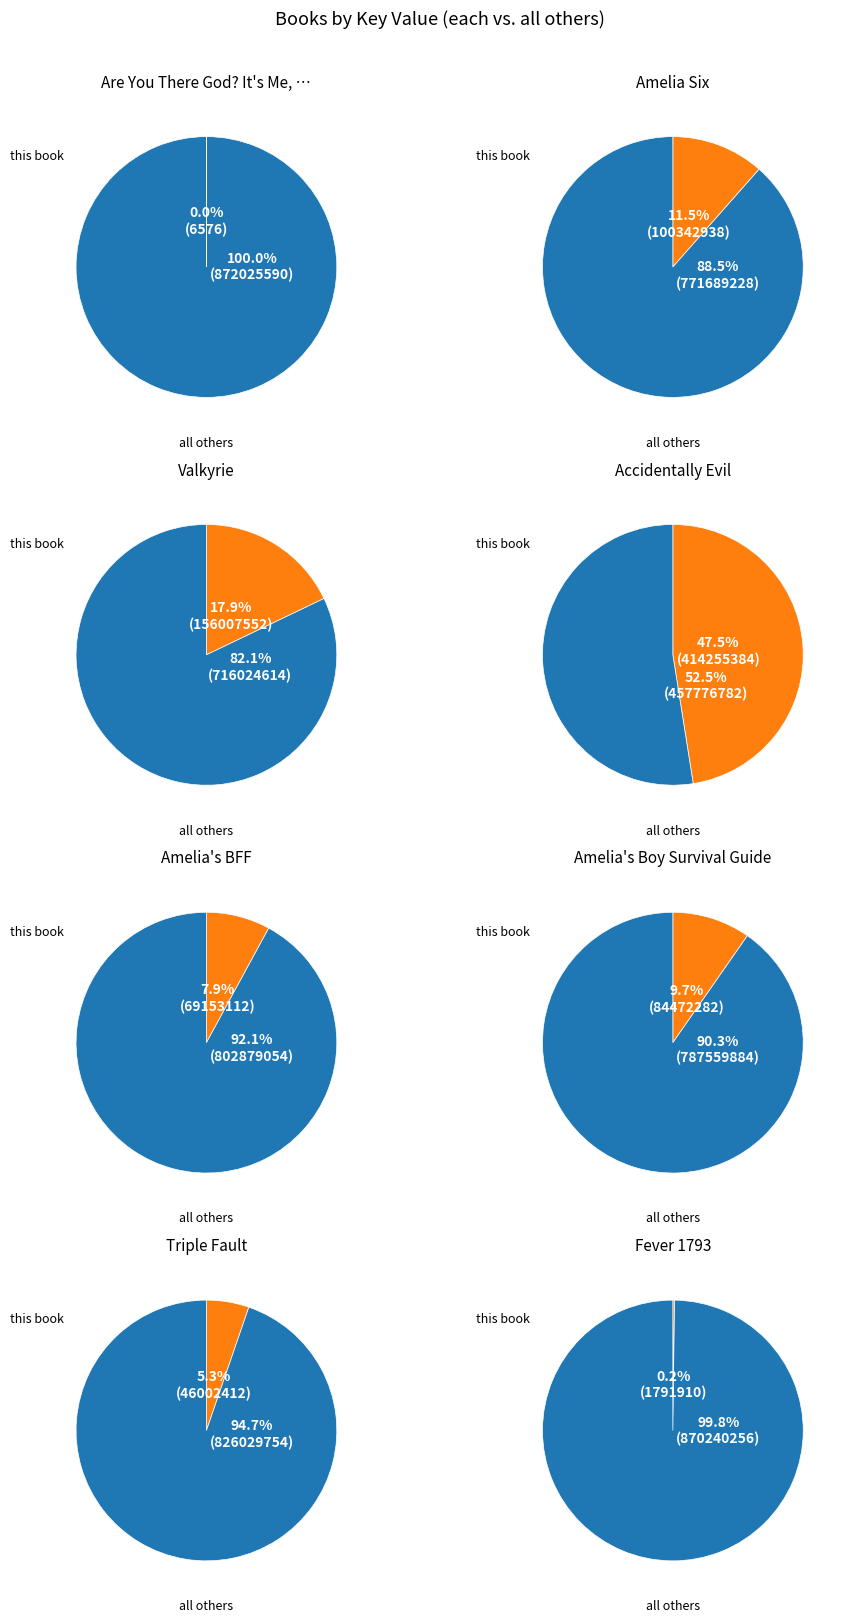

How many segments does this pie chart have?

8